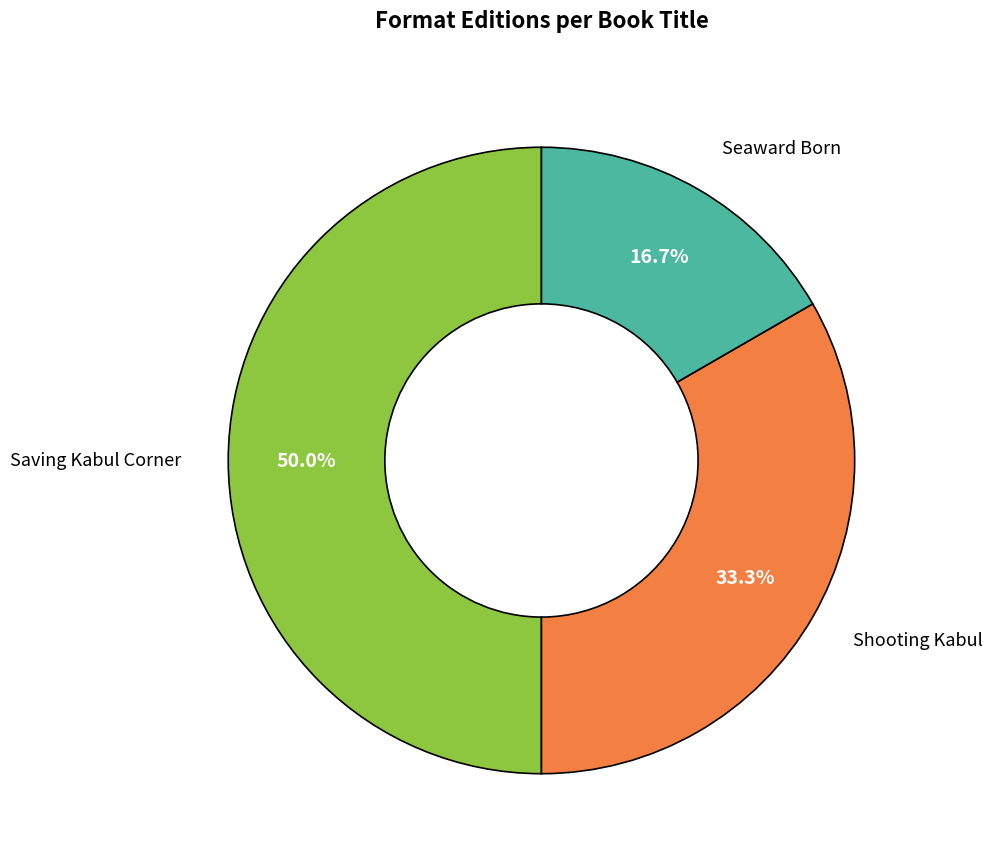

Is there a majority slice in this chart?

No